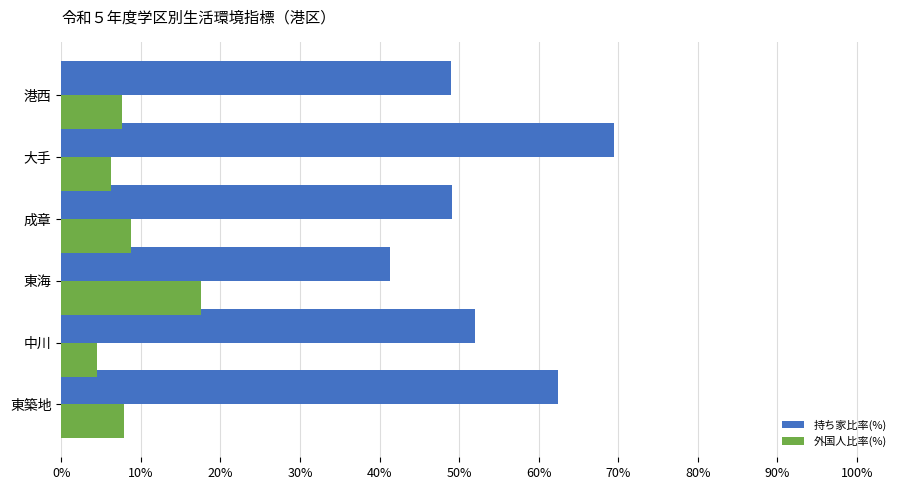

Rank the series by their maximum value, from lowest to highest.

外国人比率(%), 持ち家比率(%)